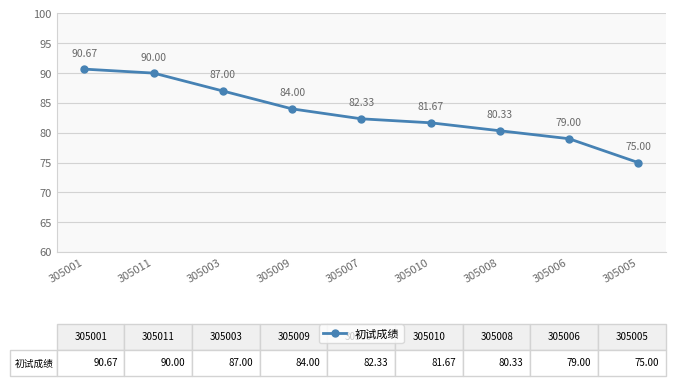

What is the difference between the second highest and second lowest values?

11.0